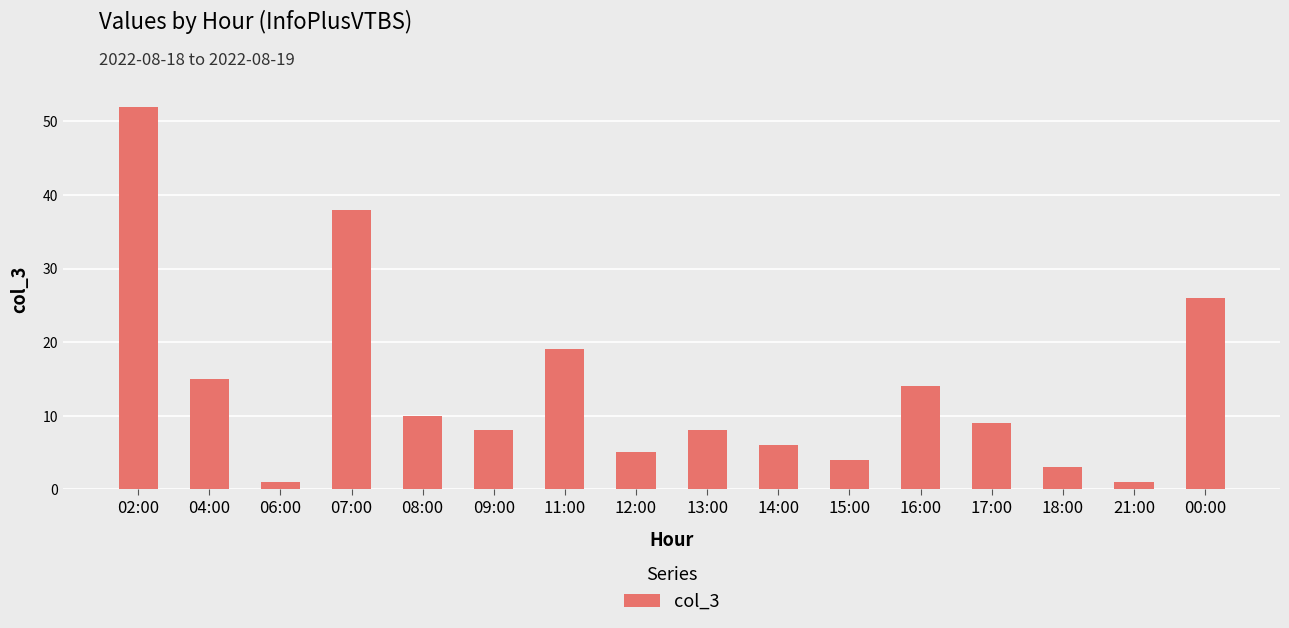

What is the change in value from 08:00 to 11:00?

+9